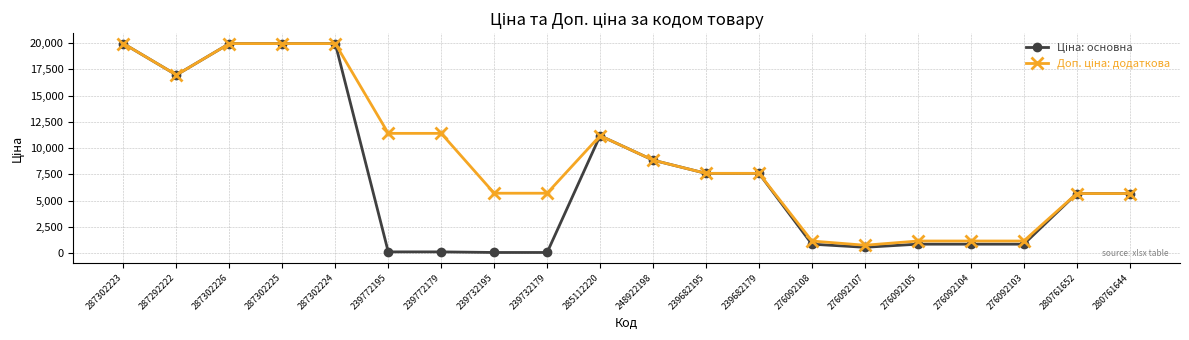

What is the total value across all series at 285112220?

22376.3